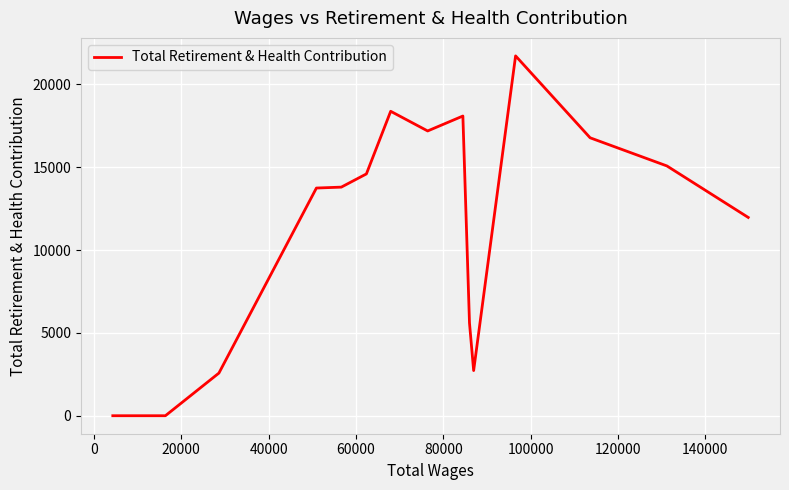

What is the difference between the maximum and minimum values?

21728